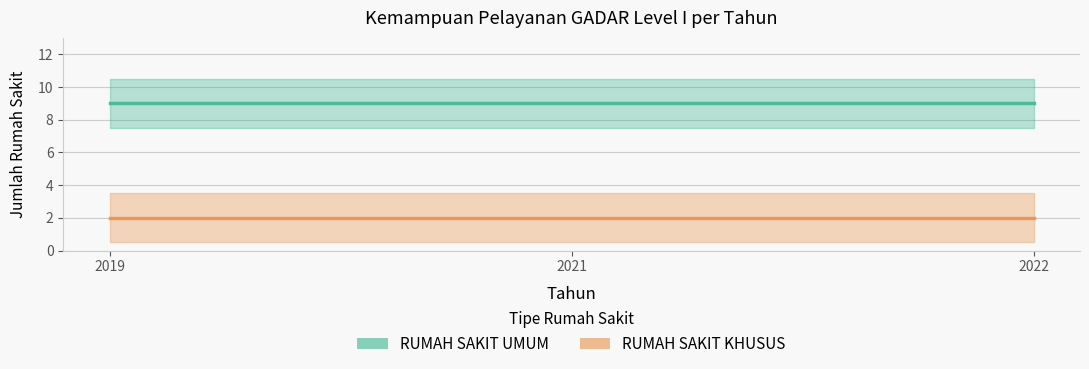

Is it true that RUMAH SAKIT KHUSUS equals 1 at 2021?

False